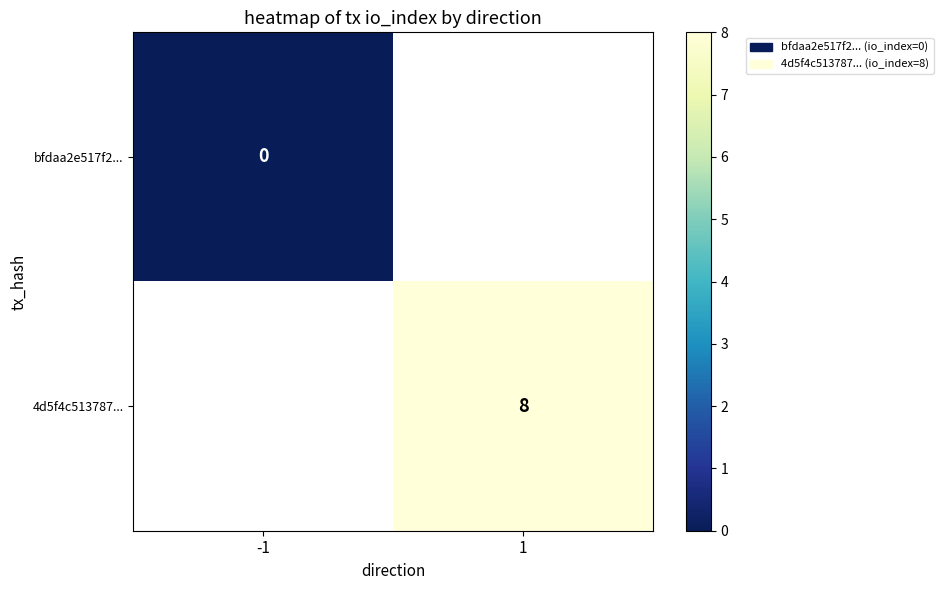

List the labels in order of bfdaa2e517f2... value, smallest first.

-1, 1